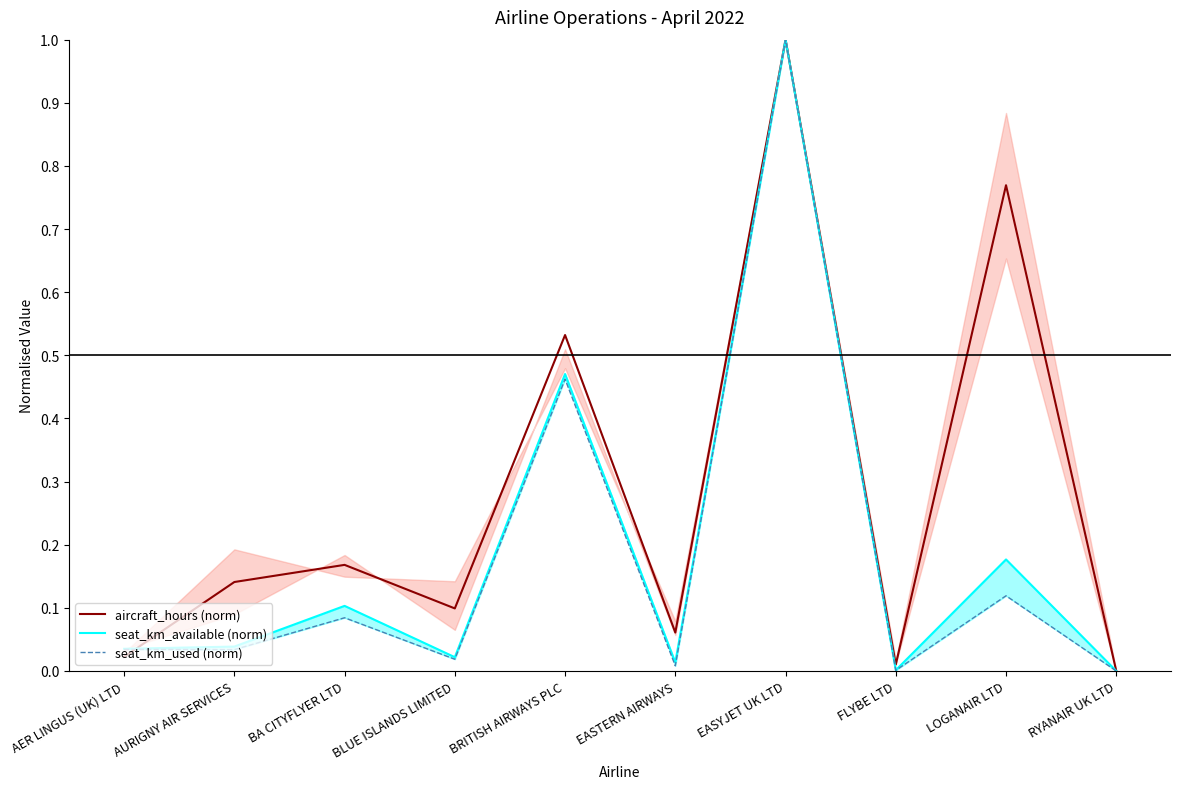

Is it true that aircraft_hours (norm) equals 0.4 at LOGANAIR LTD?

False